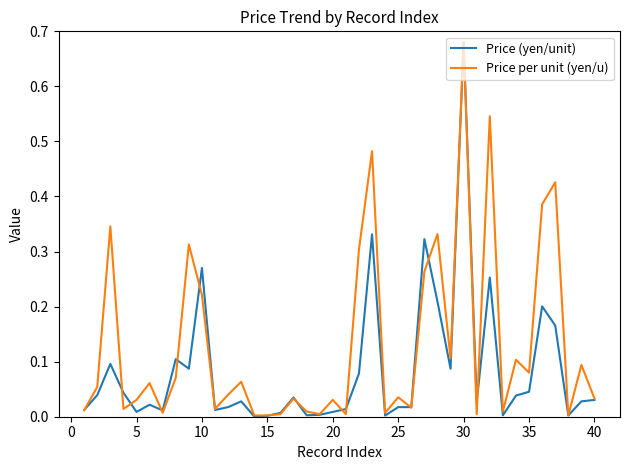

How many series are shown in this chart?

2